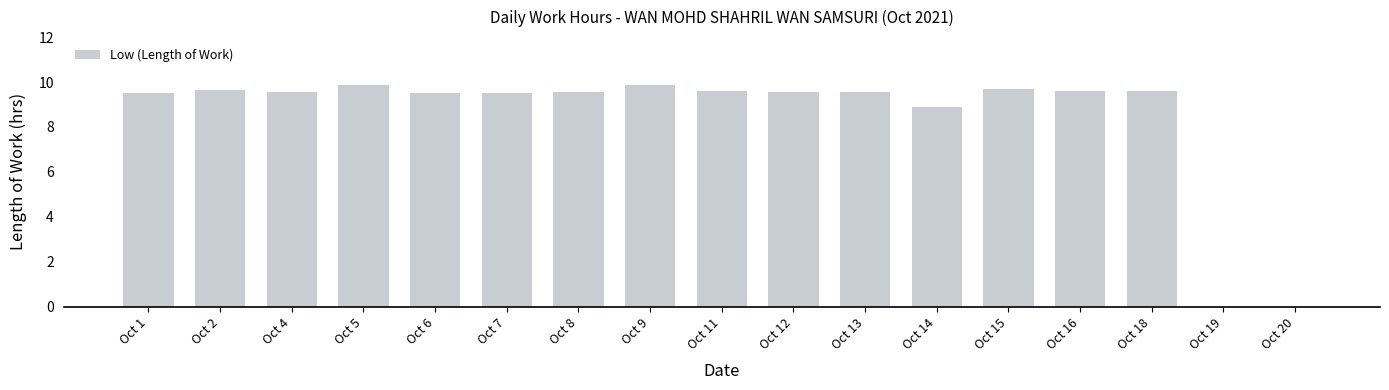

What is the greatest value displayed?

9.9